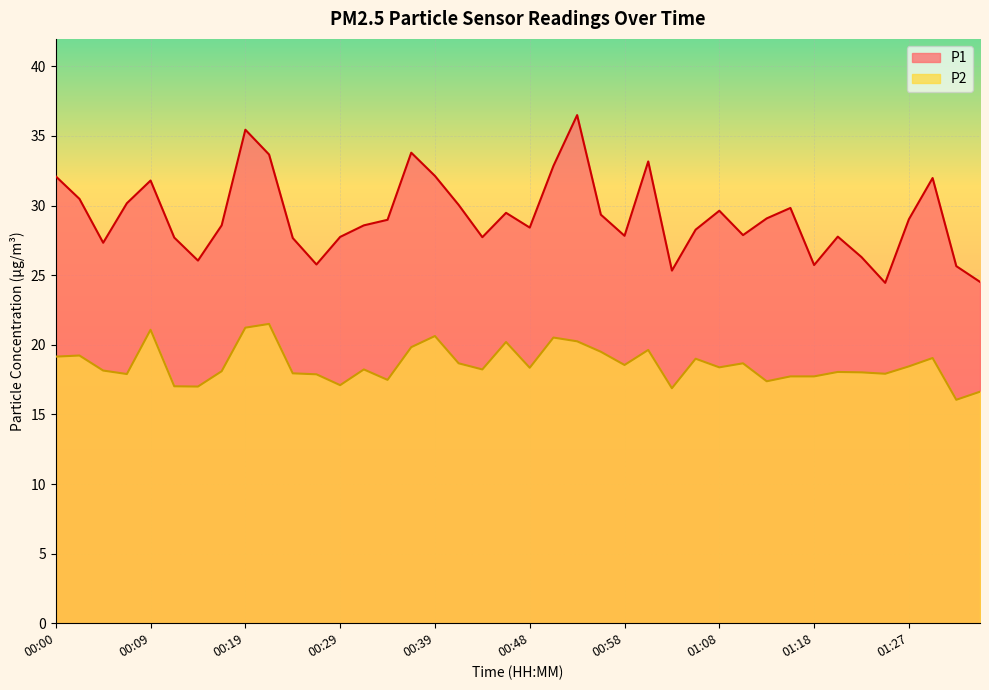

How many lines are shown in the chart?

2